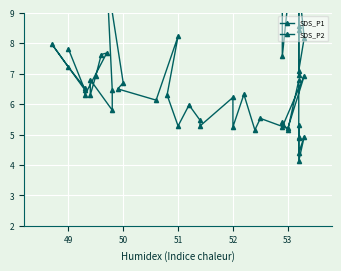

True or false: SDS_P2 and SDS_P1 cross at least once.

False